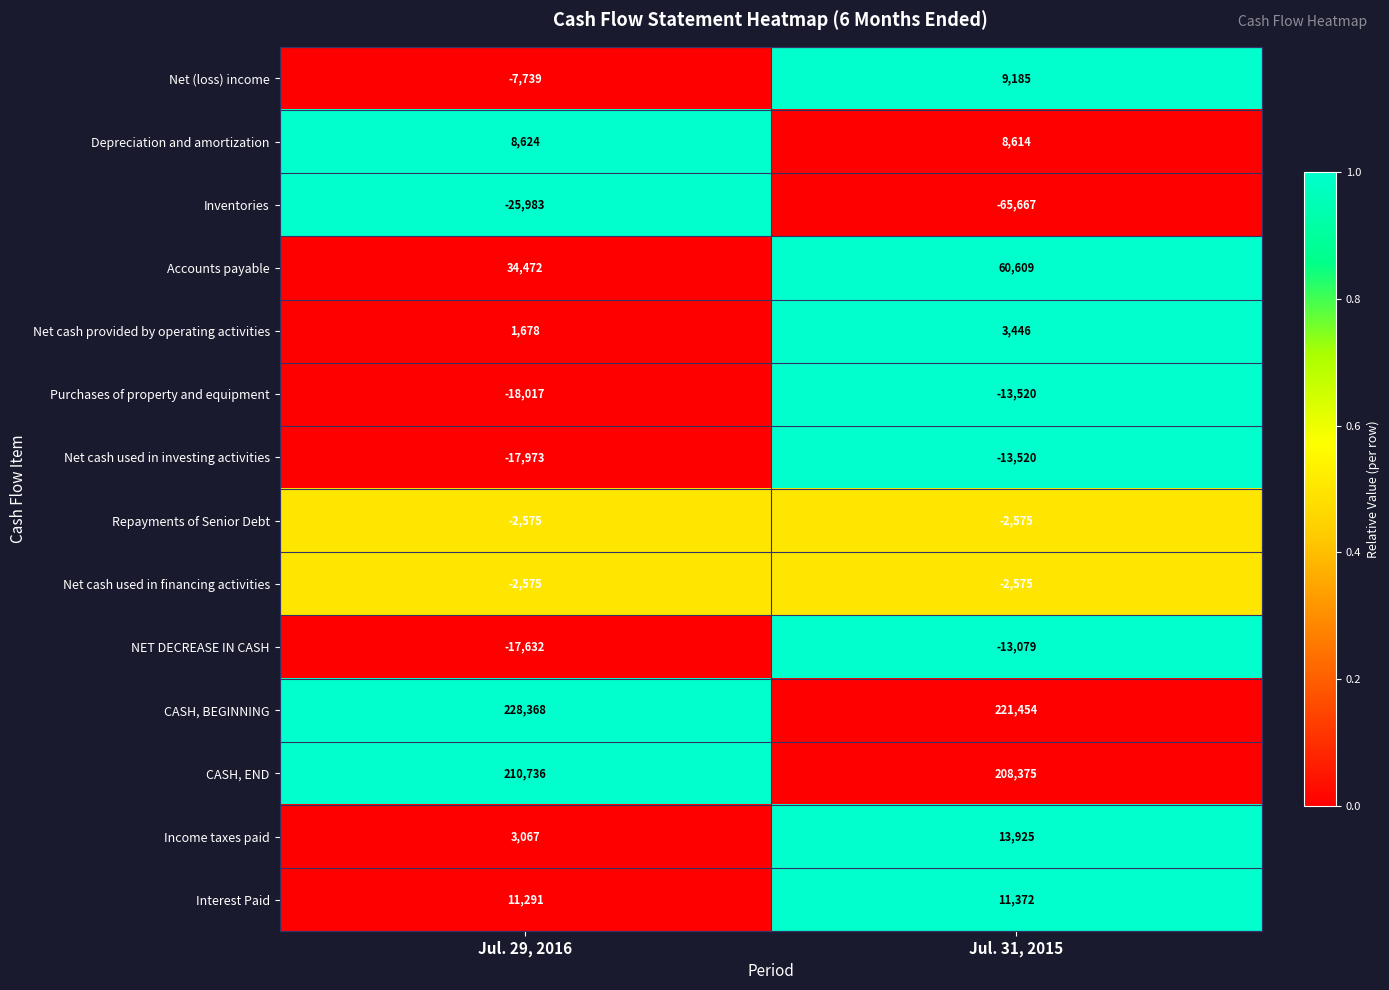

Reading right to left, list all the values displayed in this chart.

Net (loss) income: Jul. 31, 2015=9185	Jul. 29, 2016=-7739
Depreciation and amortization: Jul. 31, 2015=8614	Jul. 29, 2016=8624
Inventories: Jul. 31, 2015=-65667	Jul. 29, 2016=-25983
Accounts payable: Jul. 31, 2015=60609	Jul. 29, 2016=34472
Net cash provided by operating activities: Jul. 31, 2015=3446	Jul. 29, 2016=1678
Purchases of property and equipment: Jul. 31, 2015=-13520	Jul. 29, 2016=-18017
Net cash used in investing activities: Jul. 31, 2015=-13520	Jul. 29, 2016=-17973
Repayments of Senior Debt: Jul. 31, 2015=-2575	Jul. 29, 2016=-2575
Net cash used in financing activities: Jul. 31, 2015=-2575	Jul. 29, 2016=-2575
NET DECREASE IN CASH: Jul. 31, 2015=-13079	Jul. 29, 2016=-17632
CASH, BEGINNING: Jul. 31, 2015=221454	Jul. 29, 2016=228368
CASH, END: Jul. 31, 2015=208375	Jul. 29, 2016=210736
Income taxes paid: Jul. 31, 2015=13925	Jul. 29, 2016=3067
Interest Paid: Jul. 31, 2015=11372	Jul. 29, 2016=11291